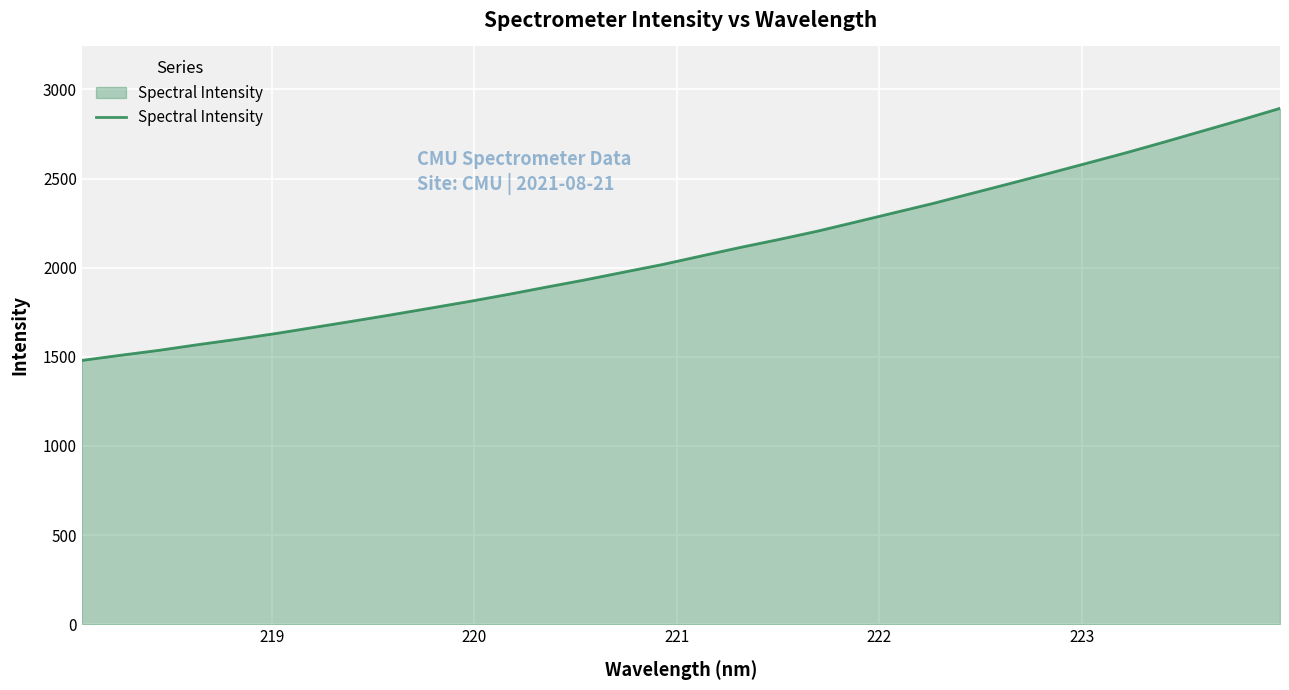

What is the difference between the maximum and minimum values?

1413.6